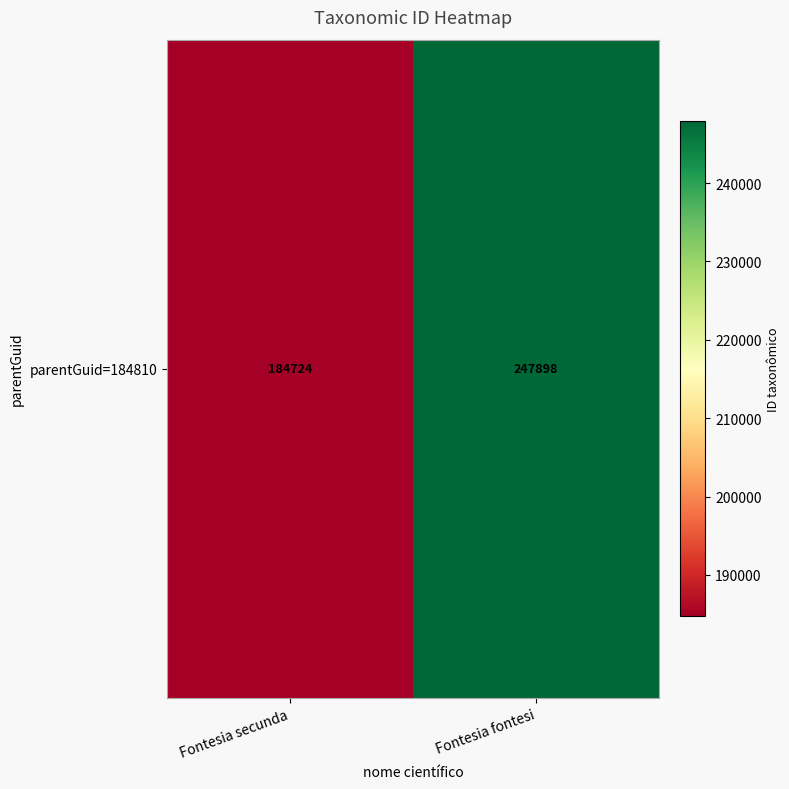

Count the number of data series in this chart.

1